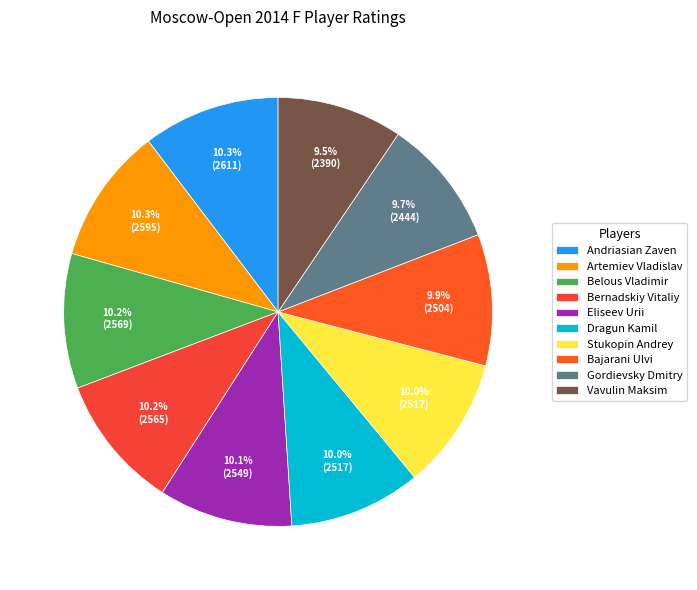

How many slices are in this pie chart?

10